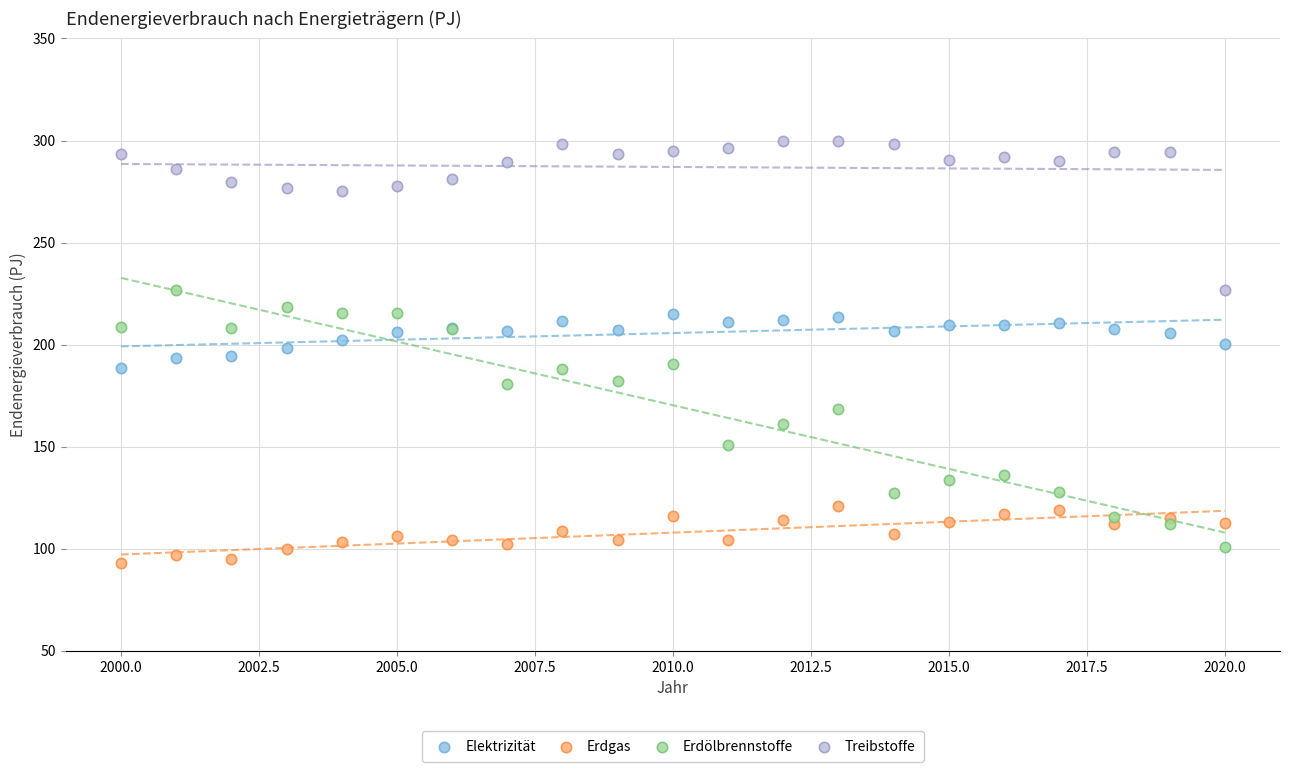

What is the X range (max minus min) for the scatter plot?

20.0